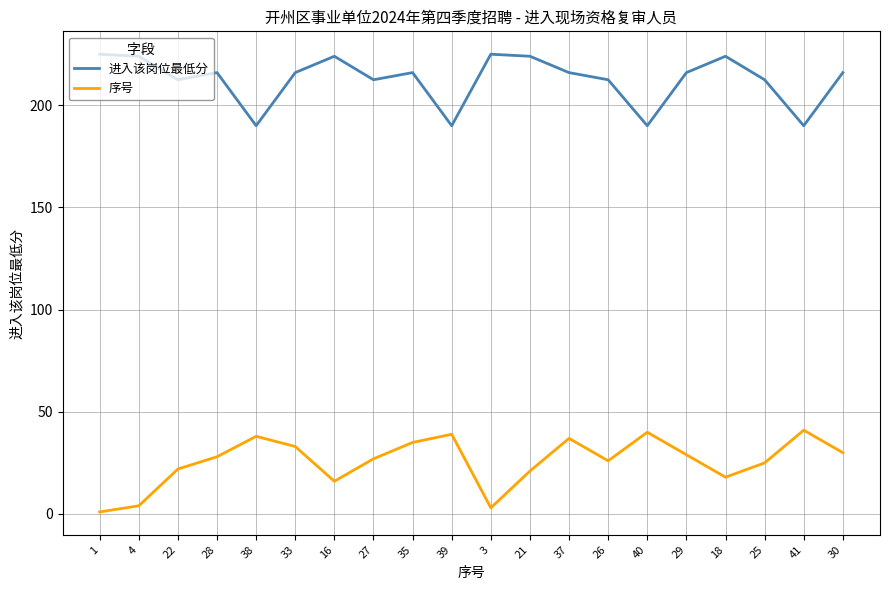

Which series has the largest total across all categories?

进入该岗位最低分